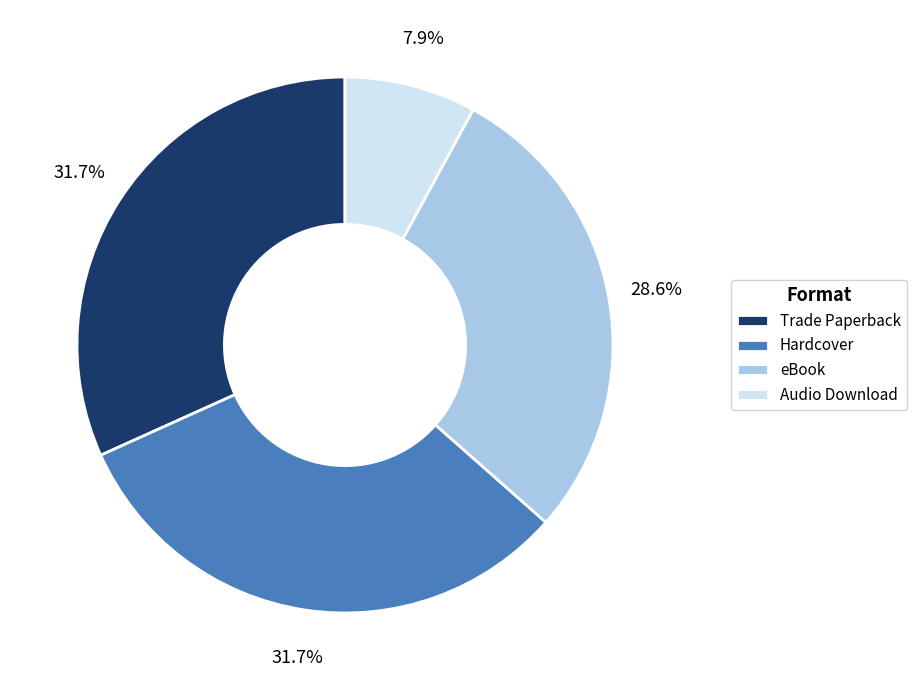

How many slices are in this pie chart?

4